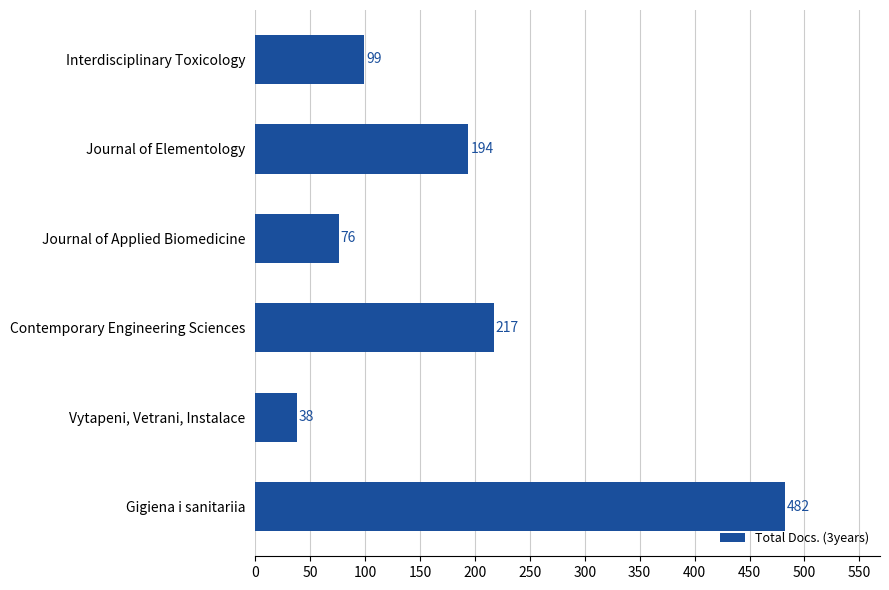

Reading bottom to top, what are all the values shown in this chart?

482	38	217	76	194	99